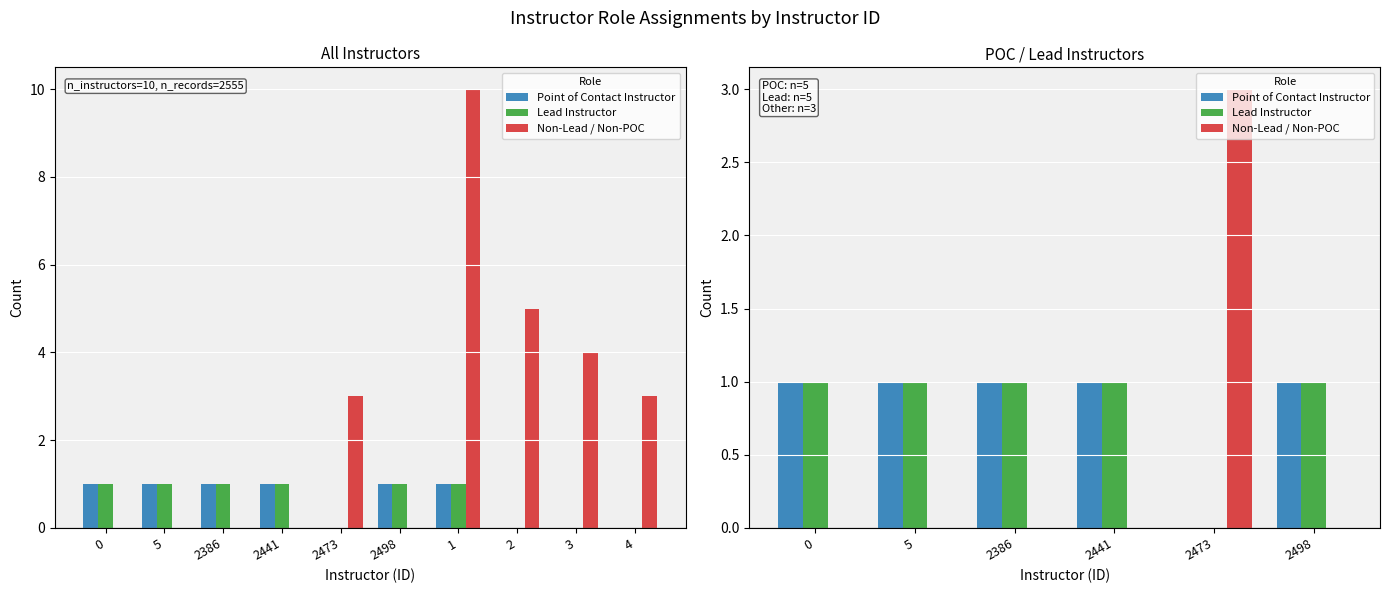

True or false: Point of Contact Instructor has a value of 1 at 5.

False